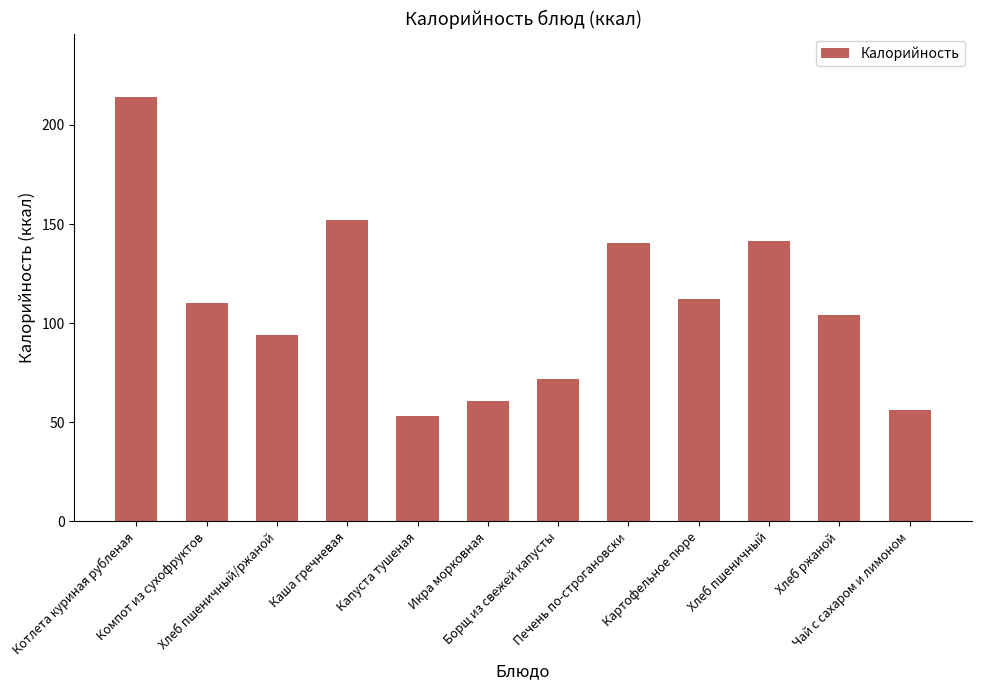

What is the difference between the maximum and second lowest values?

158.0